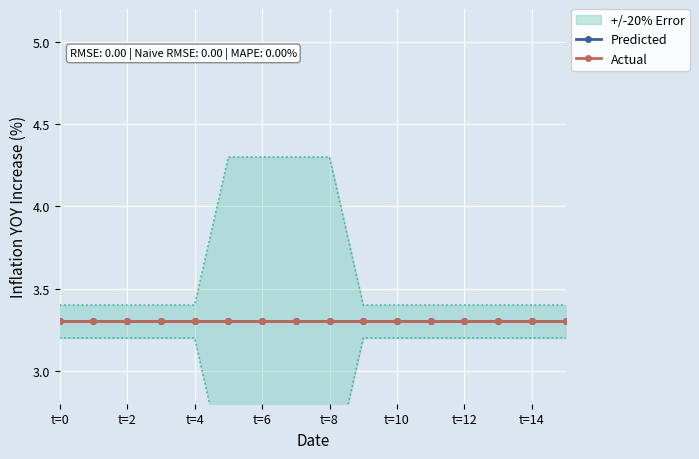

At which label is low closest to 2?

t=6